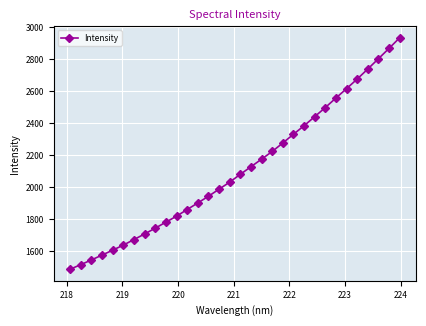

What is the smallest value displayed?

1487.7